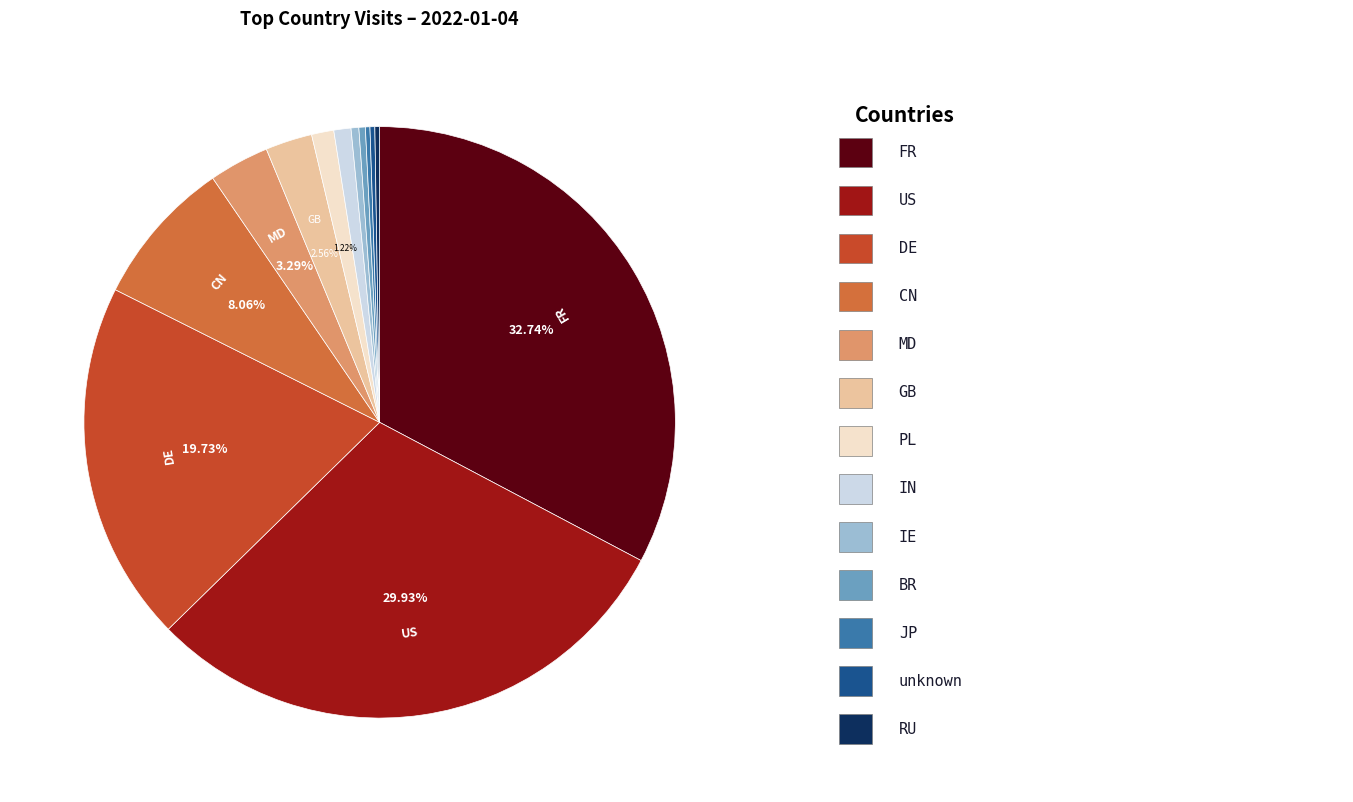

Is there a majority slice in this chart?

No